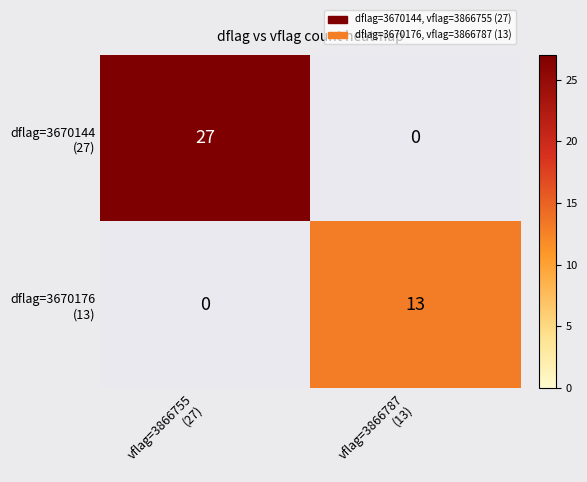

What is the difference between the maximum and minimum values in the dflag=3670176 (13) series?

13